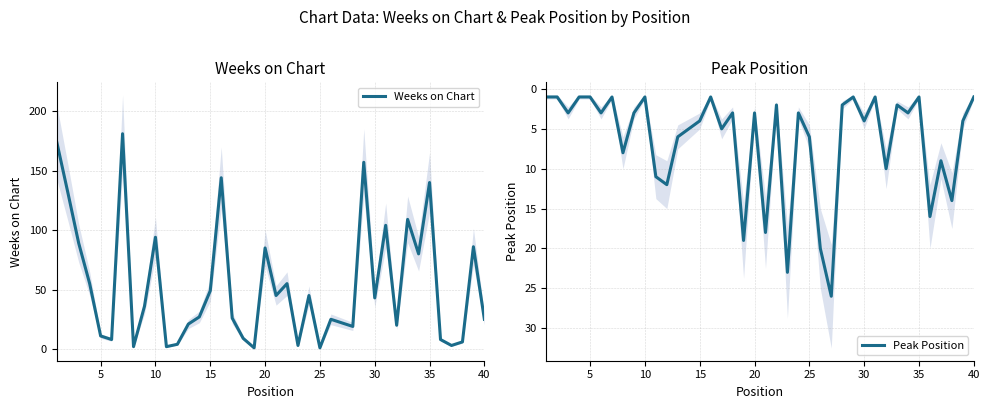

How many intersections are there between Peak Position and Weeks on Chart?

14